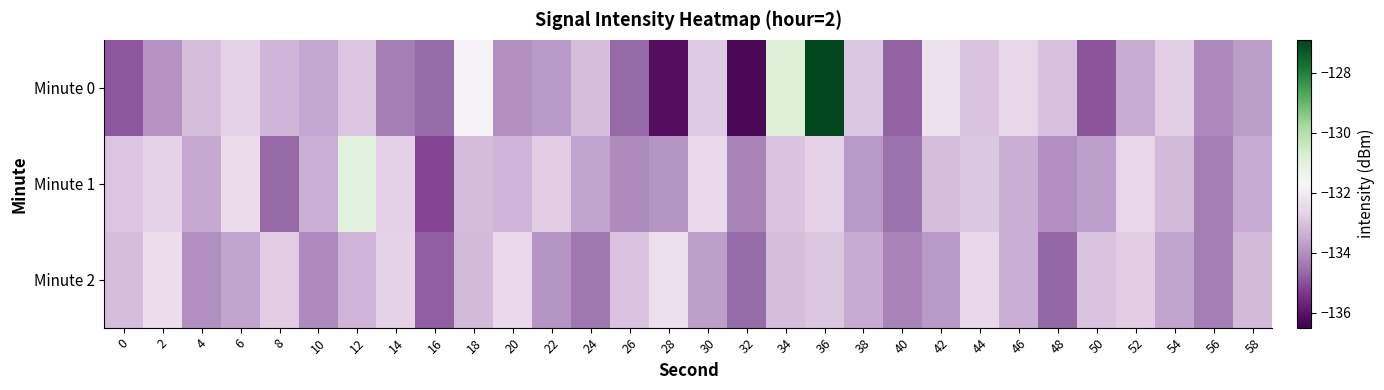

Reading right to left, extract all data points from this chart.

Minute 0: 58=-133.7	56=-134.1	54=-132.8	52=-133.5	50=-135.0	48=-133.0	46=-132.6	44=-133.0	42=-132.3	40=-134.8	38=-132.9	36=-126.9	34=-130.8	32=-136.3	30=-132.8	28=-136.1	26=-134.7	24=-133.1	22=-133.8	20=-134.0	18=-131.8	16=-134.6	14=-134.3	12=-132.9	10=-133.6	8=-133.3	6=-132.7	4=-133.1	2=-133.9	0=-134.9
Minute 1: 58=-133.5	56=-134.3	54=-133.2	52=-132.6	50=-133.7	48=-134.0	46=-133.4	44=-132.9	42=-133.1	40=-134.5	38=-133.8	36=-132.7	34=-133.0	32=-134.2	30=-132.5	28=-133.9	26=-134.1	24=-133.6	22=-132.8	20=-133.3	18=-133.2	16=-135.1	14=-132.7	12=-131.1	10=-133.4	8=-134.6	6=-132.4	4=-133.5	2=-132.7	0=-133.0
Minute 2: 58=-133.2	56=-134.3	54=-133.6	52=-132.8	50=-133.0	48=-134.7	46=-133.4	44=-132.6	42=-133.8	40=-134.2	38=-133.5	36=-132.9	34=-133.1	32=-134.6	30=-133.7	28=-132.3	26=-133.0	24=-134.4	22=-133.9	20=-132.5	18=-133.2	16=-134.8	14=-132.7	12=-133.3	10=-134.1	8=-132.8	6=-133.6	4=-134.0	2=-132.4	0=-133.1